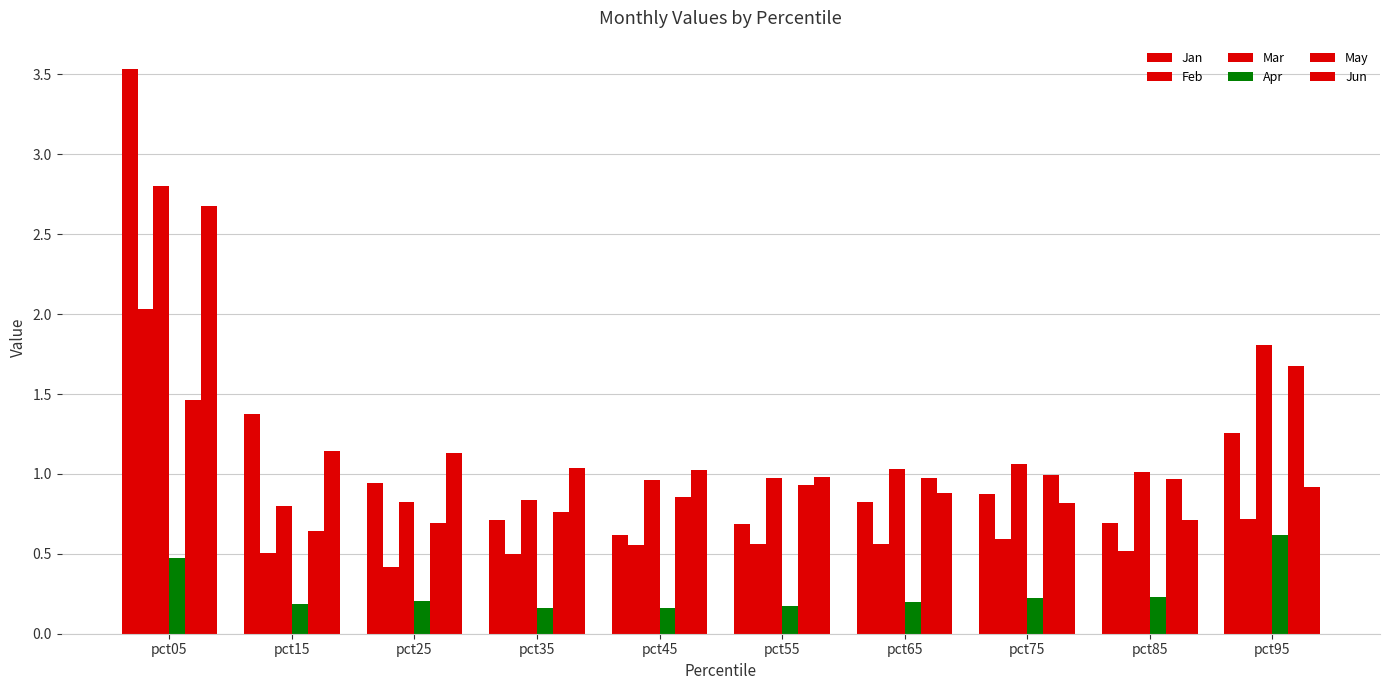

Read the Feb value at pct15.

0.5